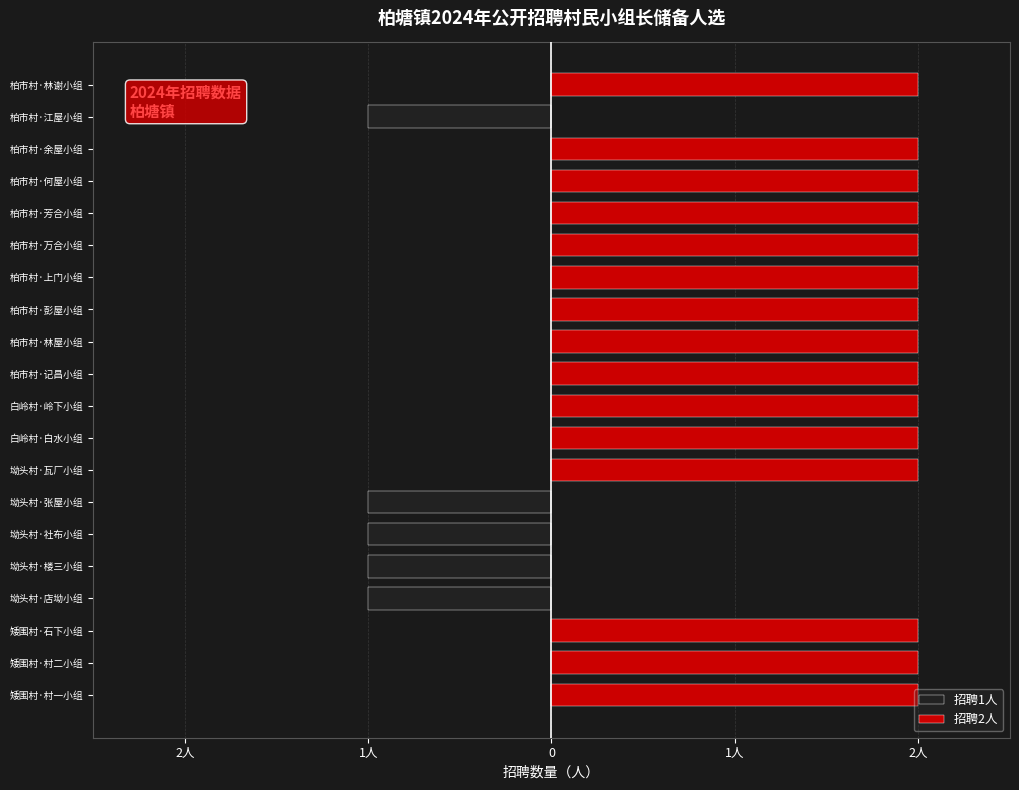

How many 招聘1人 values are between 0 and 1?

15